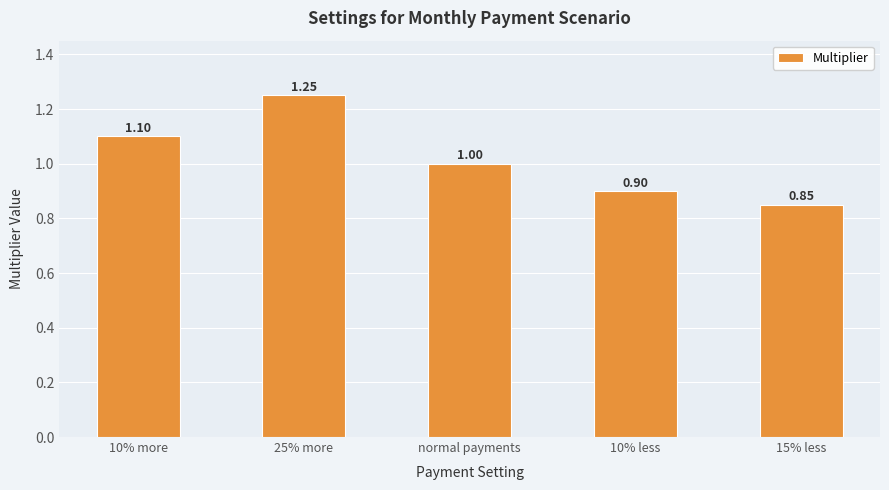

Count the values in the range 0 to 1.

3